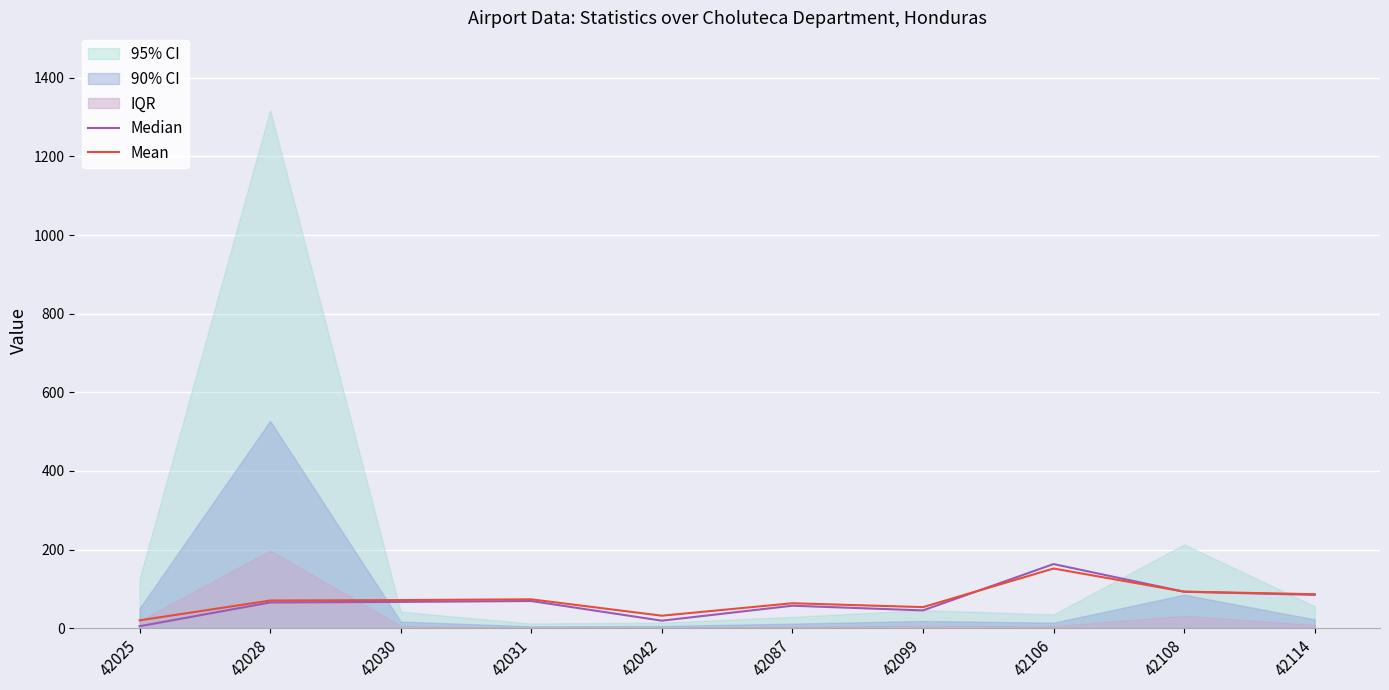

The value of Mean at 42106 is 217.1. True or false?

False